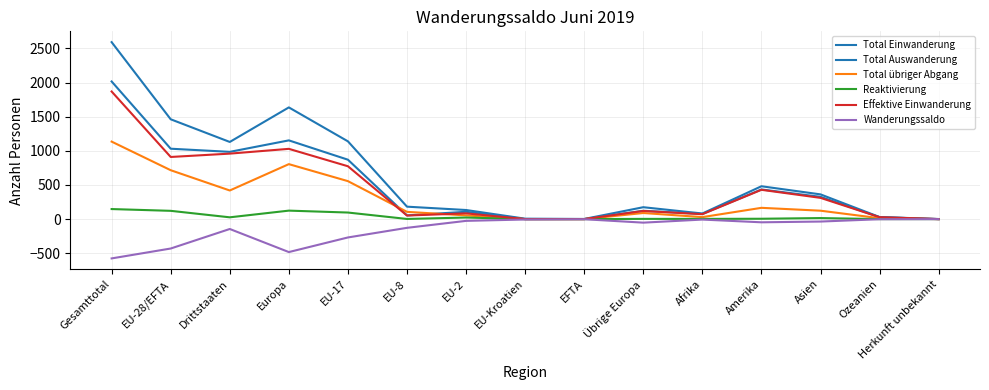

Reading left to right, transcribe all the data shown in this chart.

Total Einwanderung: Gesamttotal=2016	EU-28/EFTA=1031	Drittstaaten=985	Europa=1153	EU-17=870	EU-8=54	EU-2=107	EU-Kroatien=0	EFTA=0	Übrige Europa=122	Afrika=75	Amerika=434	Asien=326	Ozeanien=28	Herkunft unbekannt=0
Total Auswanderung: Gesamttotal=2592	EU-28/EFTA=1462	Drittstaaten=1130	Europa=1636	EU-17=1139	EU-8=182	EU-2=133	EU-Kroatien=6	EFTA=2	Übrige Europa=174	Afrika=82	Amerika=481	Asien=362	Ozeanien=30	Herkunft unbekannt=1
Total übriger Abgang: Gesamttotal=1135	EU-28/EFTA=716	Drittstaaten=419	Europa=805	EU-17=556	EU-8=106	EU-2=54	EU-Kroatien=0	EFTA=0	Übrige Europa=89	Afrika=29	Amerika=165	Asien=123	Ozeanien=13	Herkunft unbekannt=0
Reaktivierung: Gesamttotal=147	EU-28/EFTA=121	Drittstaaten=26	Europa=124	EU-17=96	EU-8=2	EU-2=23	EU-Kroatien=0	EFTA=0	Übrige Europa=3	Afrika=3	Amerika=5	Asien=15	Ozeanien=0	Herkunft unbekannt=0
Effektive Einwanderung: Gesamttotal=1869	EU-28/EFTA=910	Drittstaaten=959	Europa=1029	EU-17=774	EU-8=52	EU-2=84	EU-Kroatien=0	EFTA=0	Übrige Europa=119	Afrika=72	Amerika=429	Asien=311	Ozeanien=28	Herkunft unbekannt=0
Wanderungssaldo: Gesamttotal=-576	EU-28/EFTA=-431	Drittstaaten=-145	Europa=-483	EU-17=-269	EU-8=-128	EU-2=-26	EU-Kroatien=-6	EFTA=-2	Übrige Europa=-52	Afrika=-7	Amerika=-47	Asien=-36	Ozeanien=-2	Herkunft unbekannt=-1